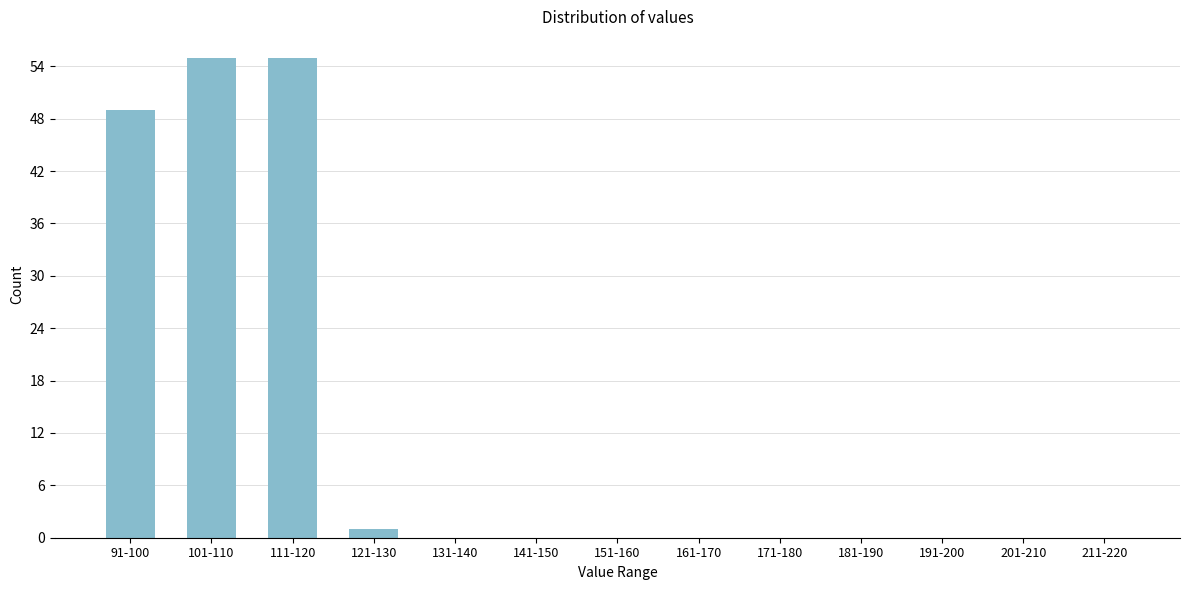

Reading right to left, transcribe all the data shown in this chart.

211-220=0	201-210=0	191-200=0	181-190=0	171-180=0	161-170=0	151-160=0	141-150=0	131-140=0	121-130=1	111-120=55	101-110=55	91-100=49